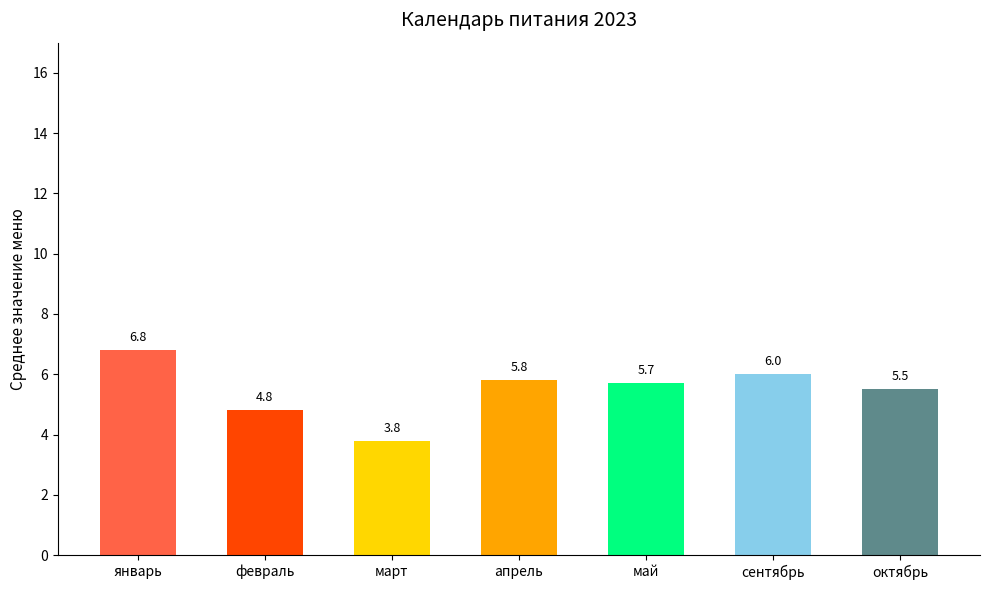

Reading left to right, transcribe all the data shown in this chart.

январь=6.8	февраль=4.8	март=3.8	апрель=5.8	май=5.7	сентябрь=6.0	октябрь=5.5